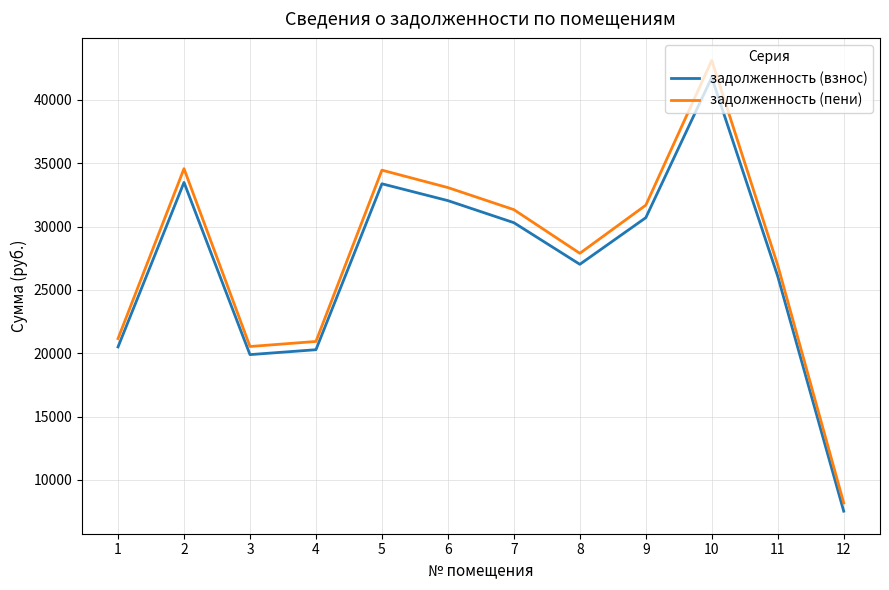

At how many categories does at least one series exceed 24548?

8